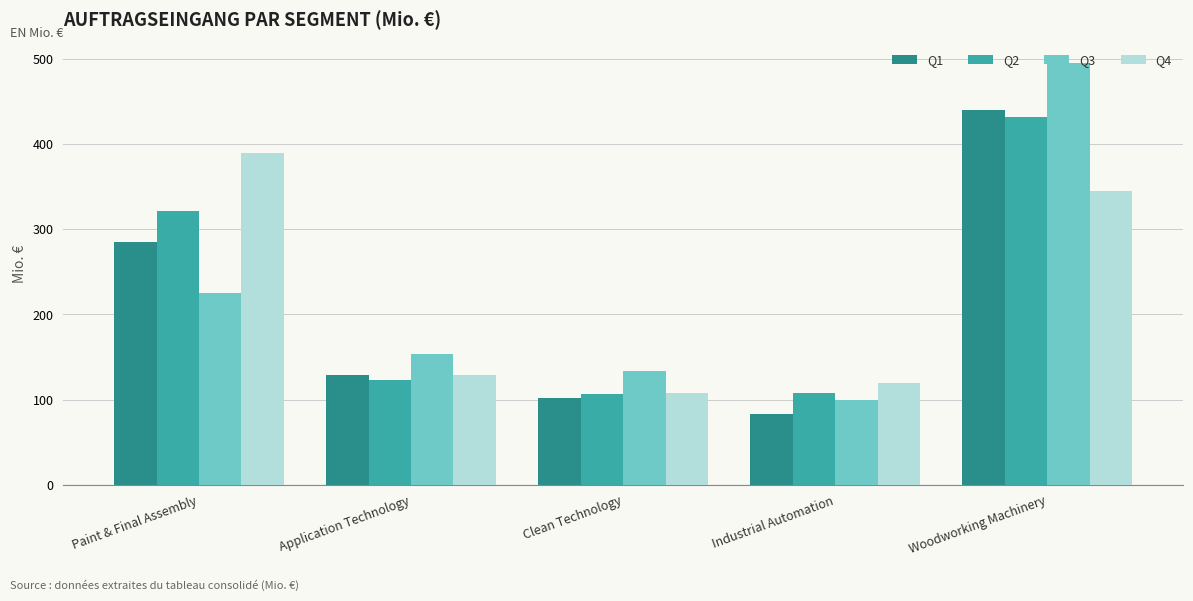

Where does the Q3 series first go above 153?

Paint & Final Assembly